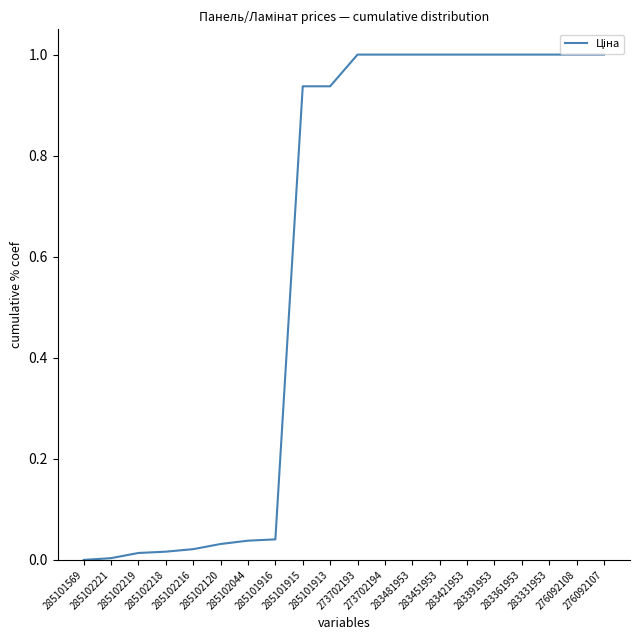

What is the greatest value displayed?

1.0